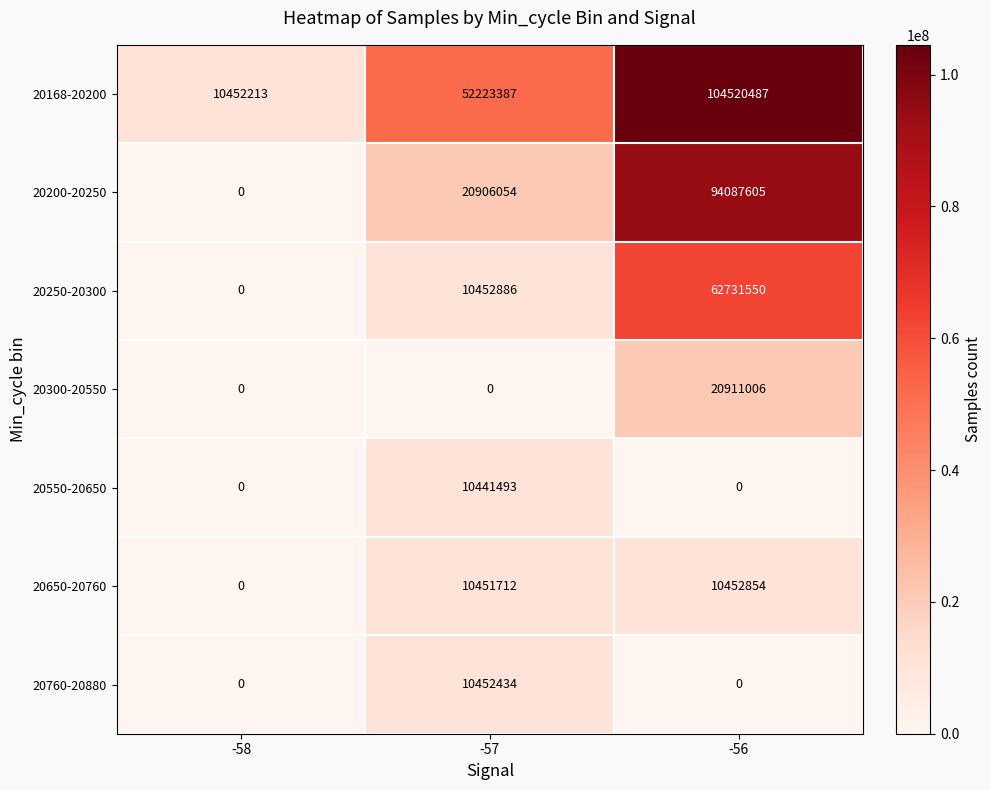

The value of 20760-20880 at -58 is -4988849. True or false?

False